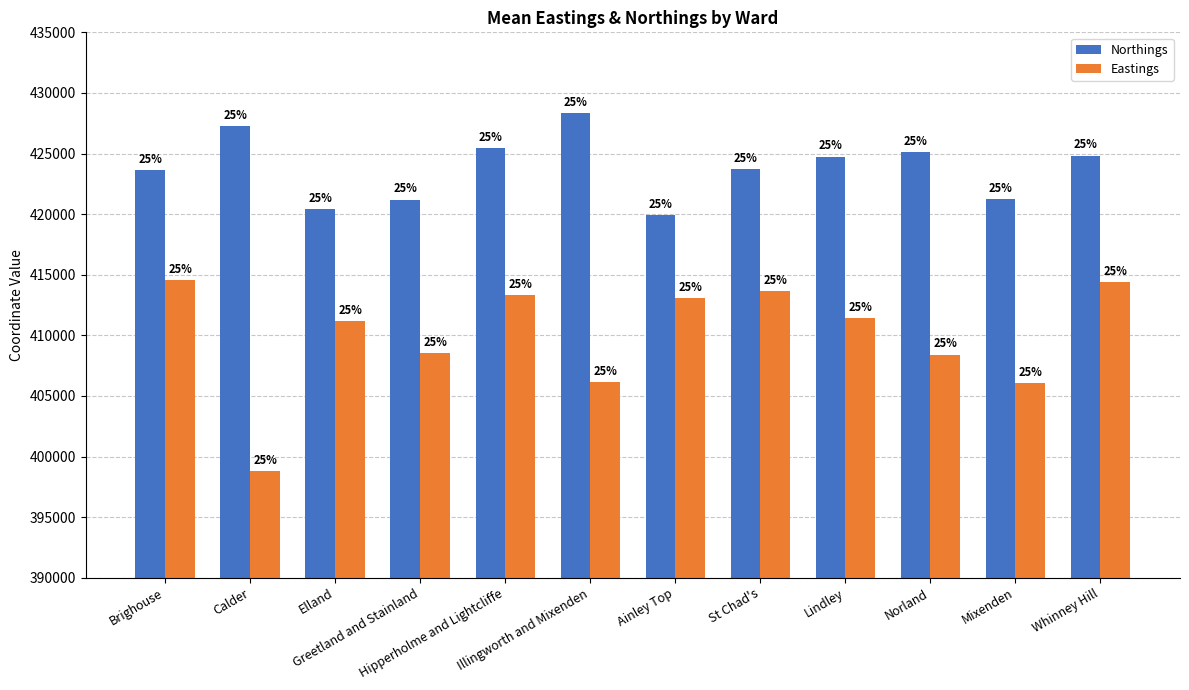

What position from the left is Lindley?

9